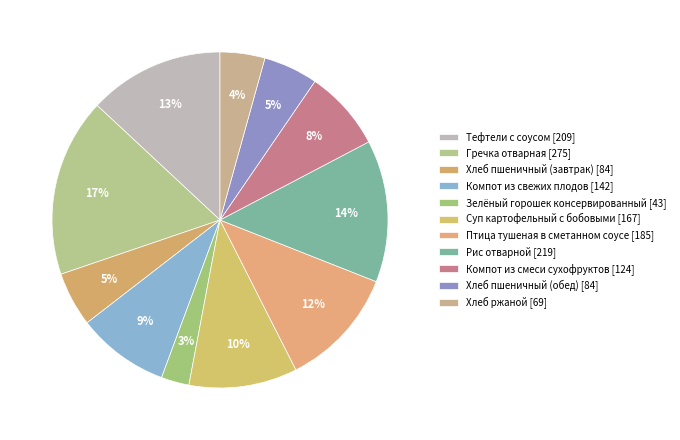

To the nearest percent, what is the combined percentage of Суп картофельный с бобовыми and Тефтели с соусом?

23%